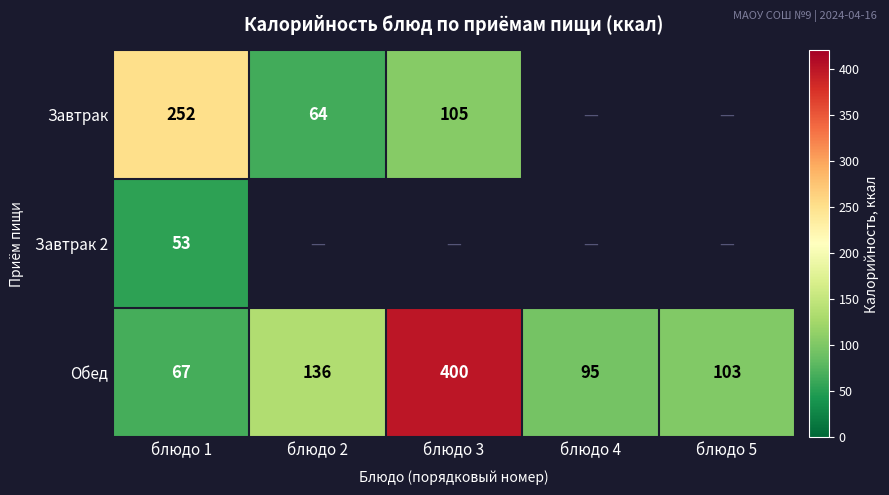

What is the difference between the highest and lowest values at блюдо 1?

199